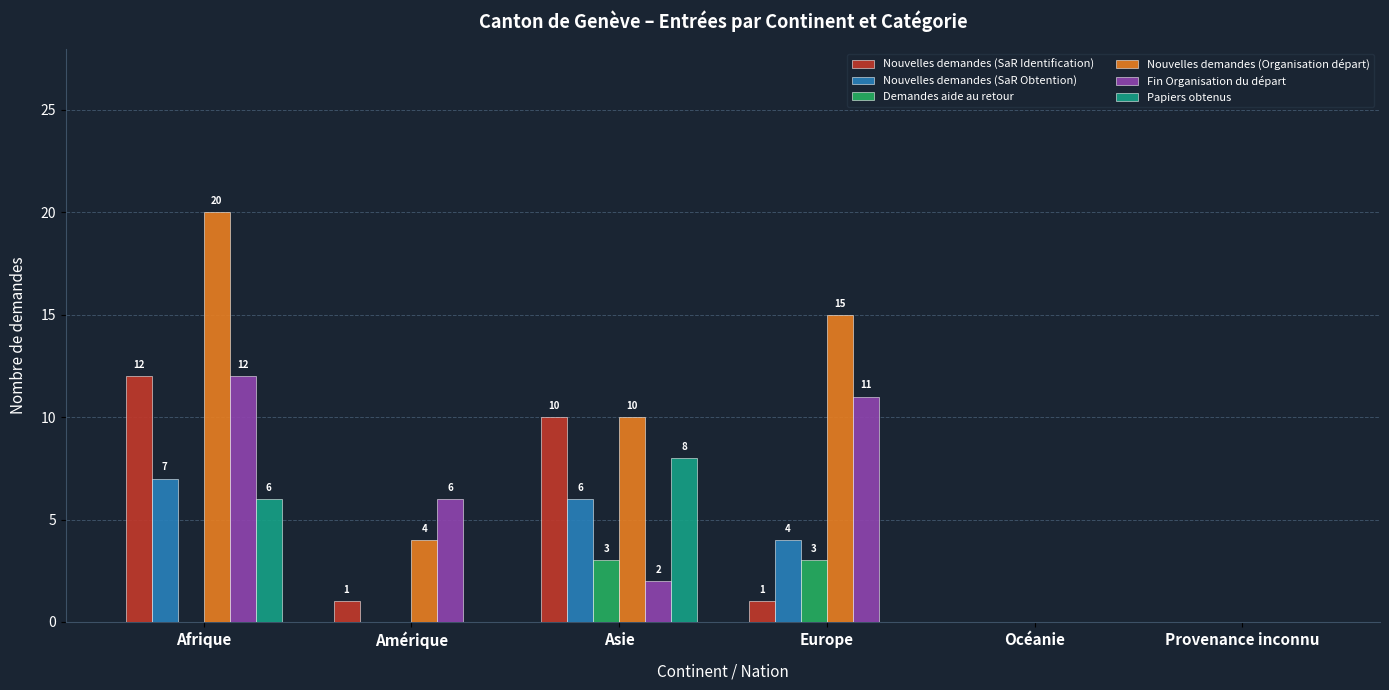

Between Afrique and Europe, which series saw the biggest shift?

Nouvelles demandes (SaR Identification)